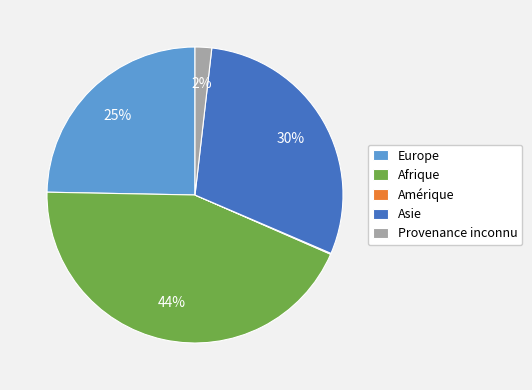

Between Provenance inconnu and Asie, which is larger?

Asie